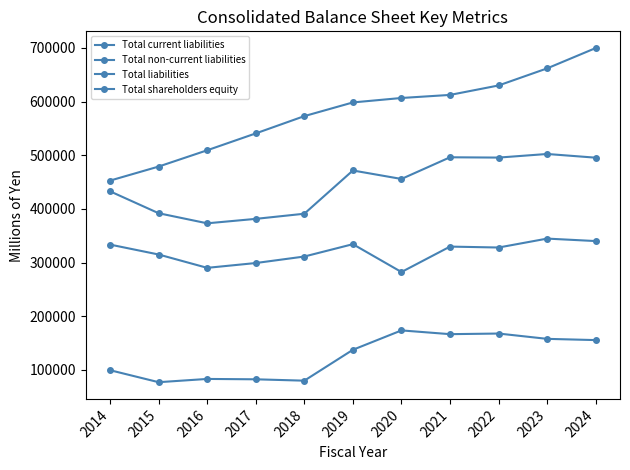

At 2021, list the series in order from smallest to largest.

Total non-current liabilities, Total current liabilities, Total liabilities, Total shareholders equity